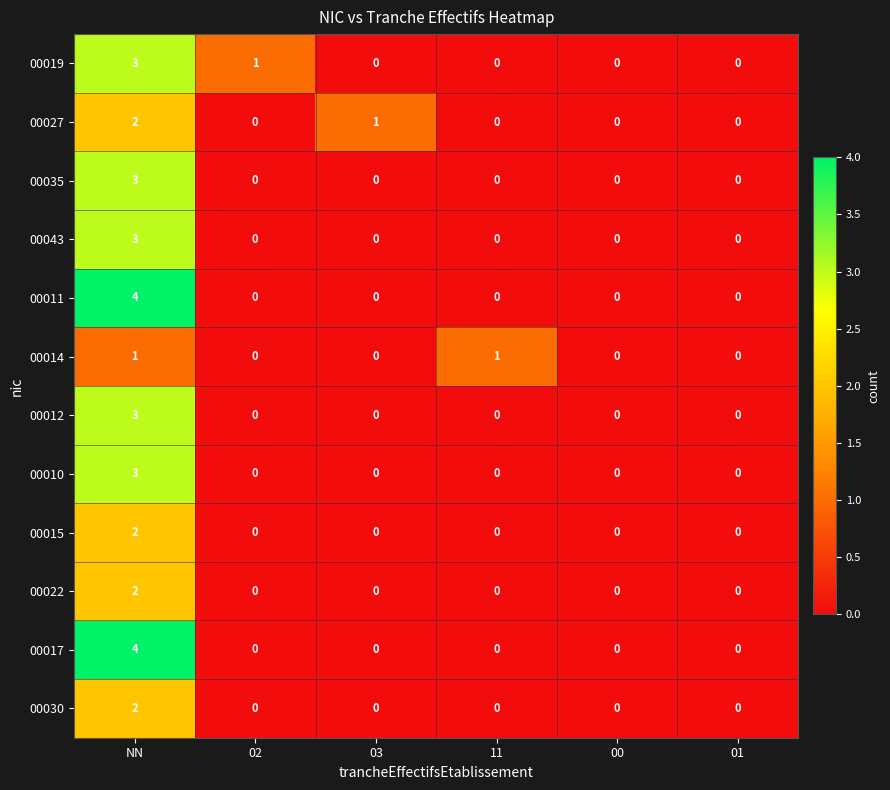

The value of 00043 at 11 is 0. True or false?

True